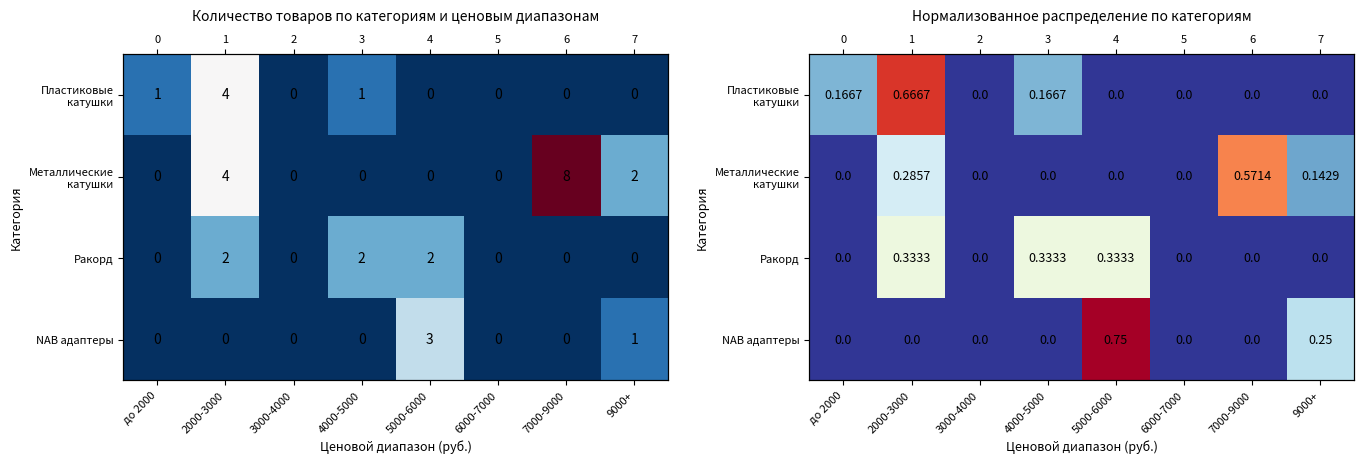

Is the value of Ракорд at 5000-6000 greater than the value of Пластиковые катушки at 4000-5000?

Yes